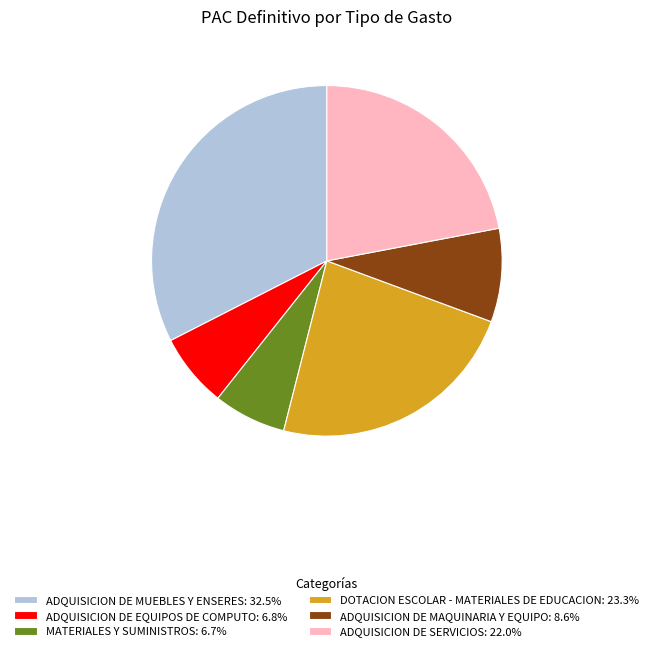

Does ADQUISICION DE MUEBLES Y ENSERES: 32.5% represent more than half of the total?

No